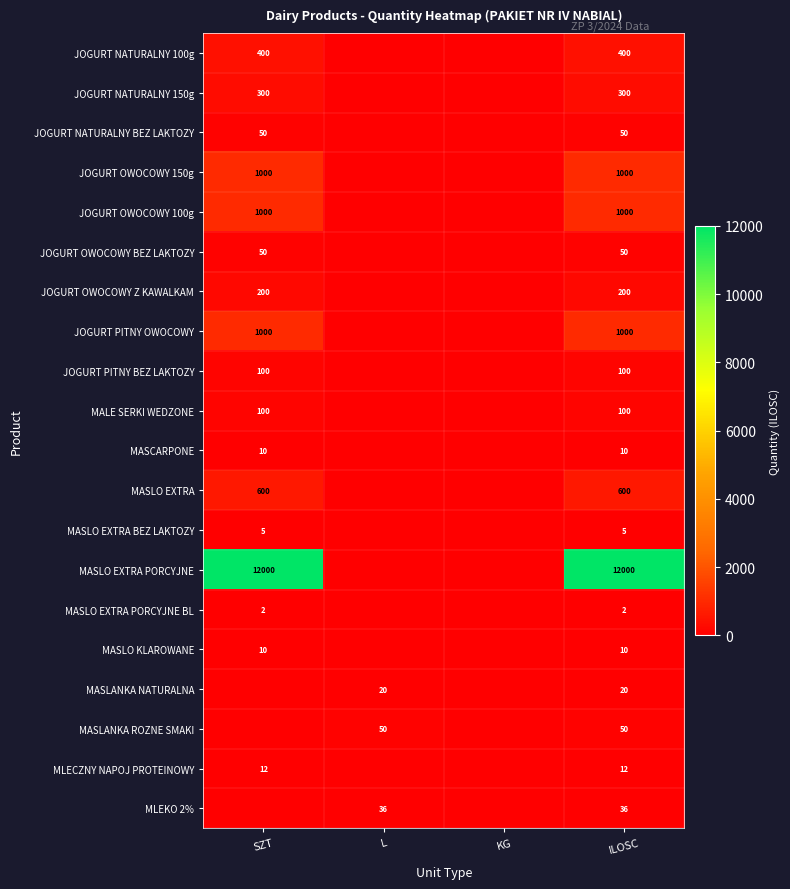

The MASLO EXTRA BEZ LAKTOZY series shows 7 at ILOSC. True or false?

False